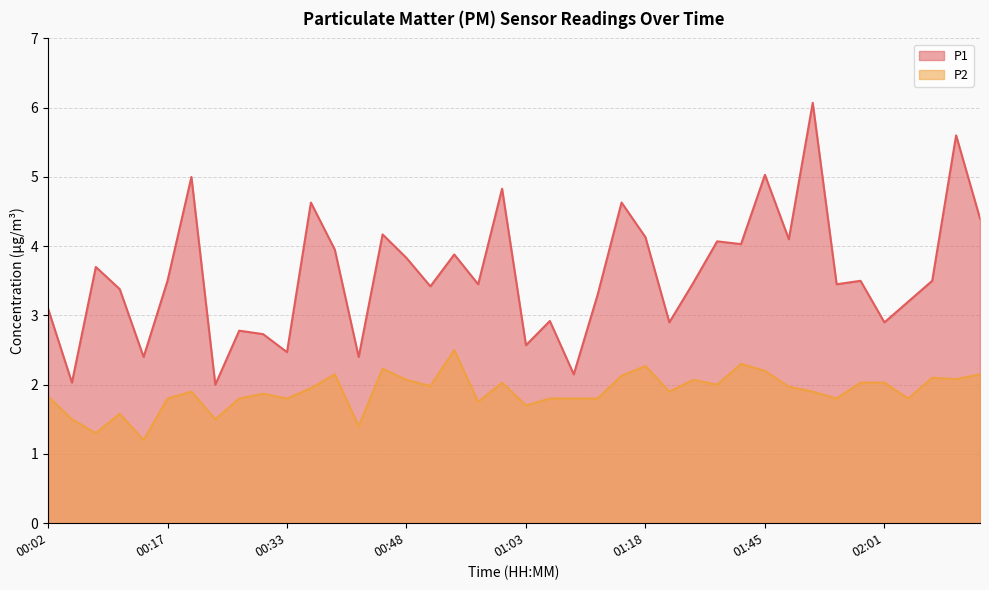

Rank the series by their maximum value, from highest to lowest.

P1, P2